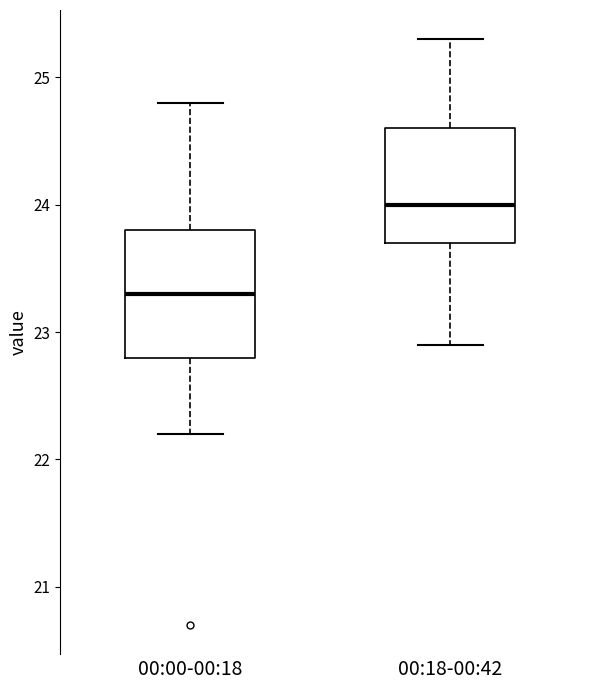

Reading left to right, transcribe this box plot: for each box, give where its median line is, the range the box spans, and where its two whiskers end, as read against the y-axis. The values are not printed on the chart, so give them approximately, as read against the axis.

00:00-00:18: median 23.3, box 22.8 to 23.8, whiskers 22.2 to 24.8
00:18-00:42: median 24.0, box 23.7 to 24.6, whiskers 22.9 to 25.3